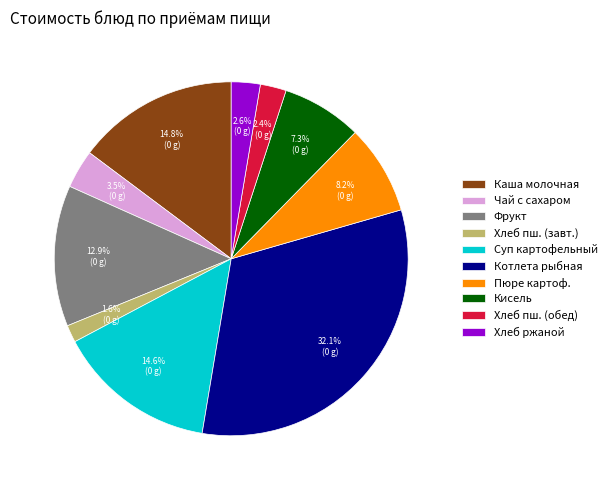

True or false: Фрукт accounts for 13% of the total.

True